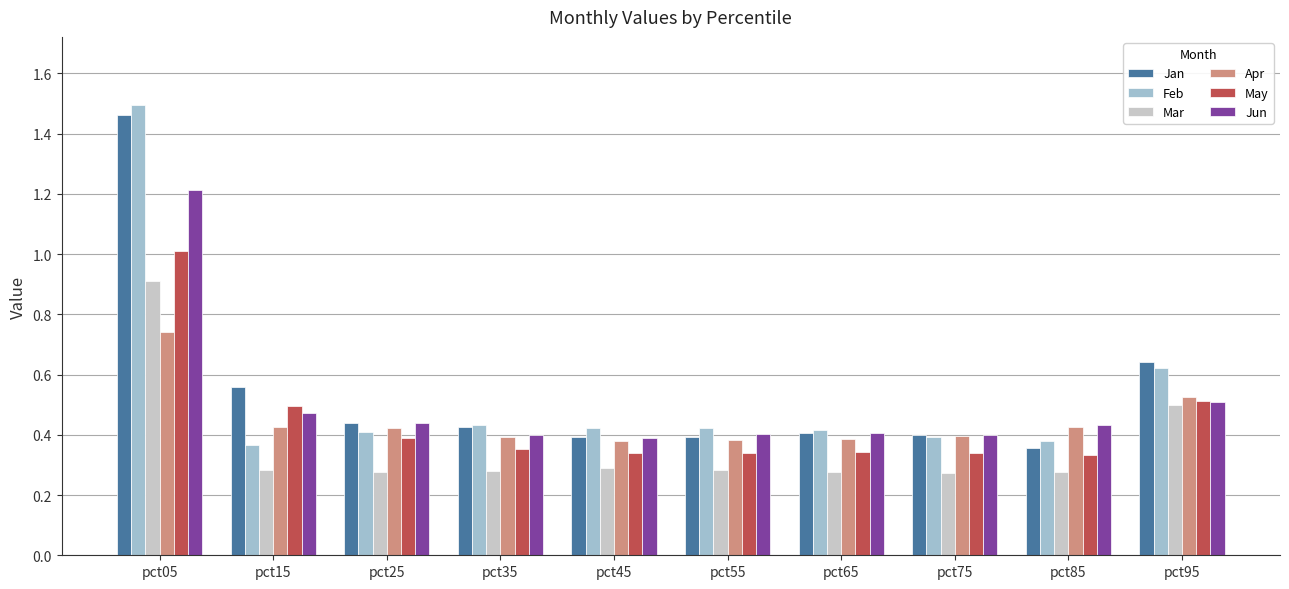

Are the bars horizontal?

No